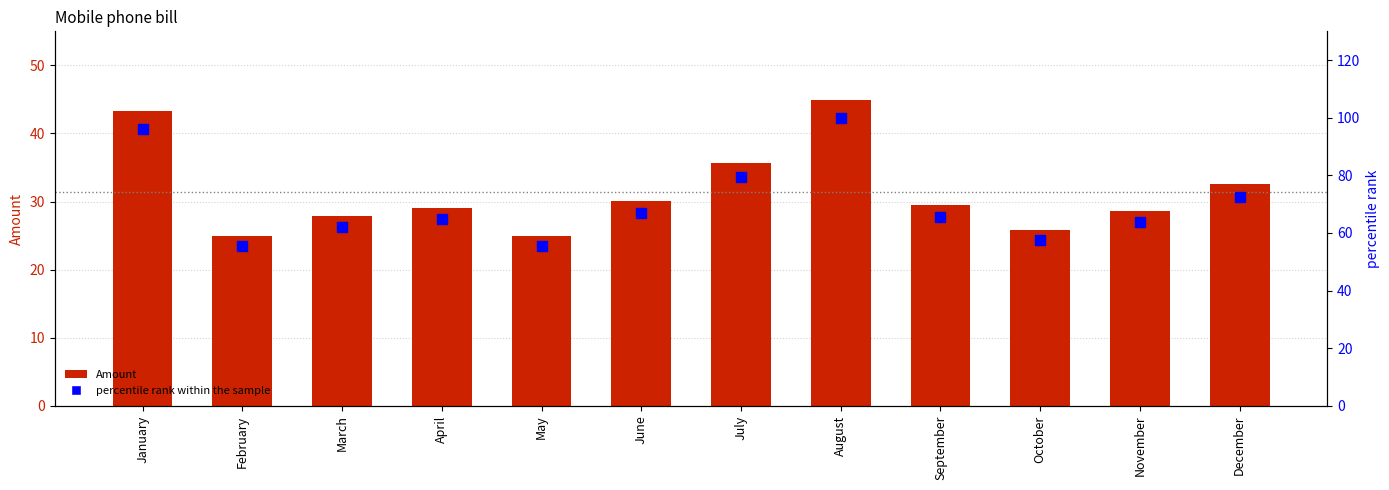

The percentile rank within the sample series shows 57.6 at October. True or false?

True